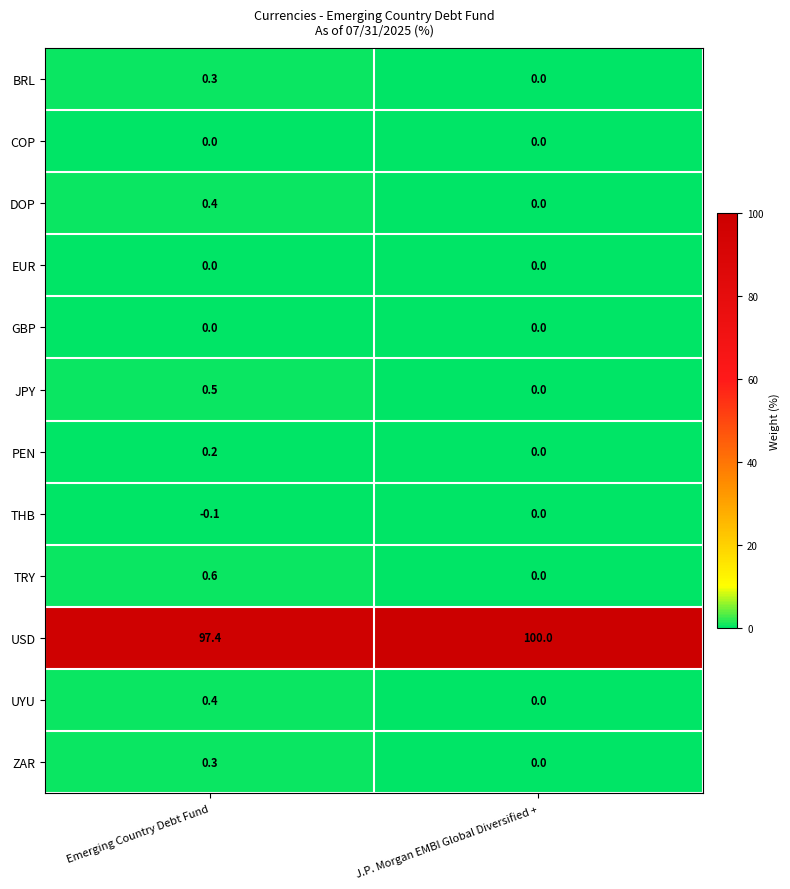

At which label is TRY closest to 0?

J.P. Morgan EMBI Global Diversified +